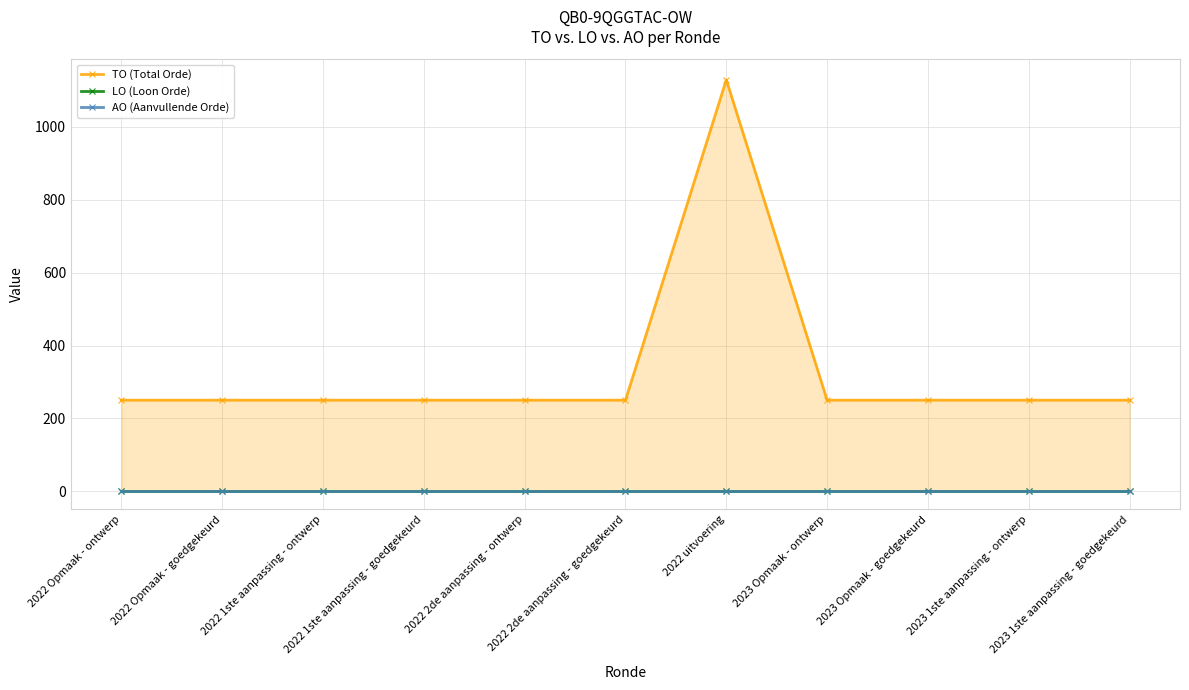

List the labels in order of TO (Total Orde) value, smallest first.

2022 Opmaak - ontwerp, 2022 Opmaak - goedgekeurd, 2022 1ste aanpassing - ontwerp, 2022 1ste aanpassing - goedgekeurd, 2022 2de aanpassing - ontwerp, 2022 2de aanpassing - goedgekeurd, 2023 Opmaak - ontwerp, 2023 Opmaak - goedgekeurd, 2023 1ste aanpassing - ontwerp, 2023 1ste aanpassing - goedgekeurd, 2022 uitvoering